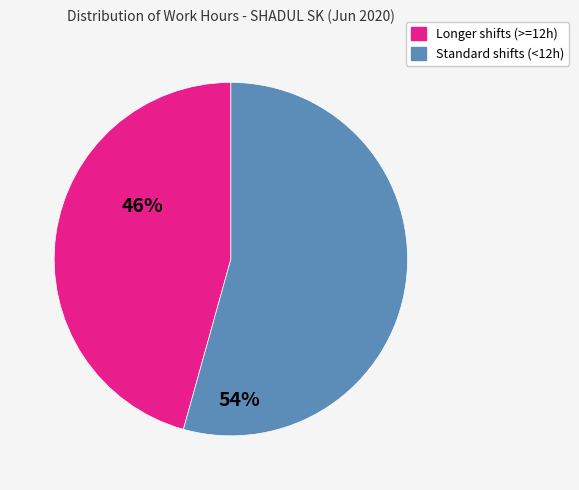

Is there a majority slice in this chart?

Yes